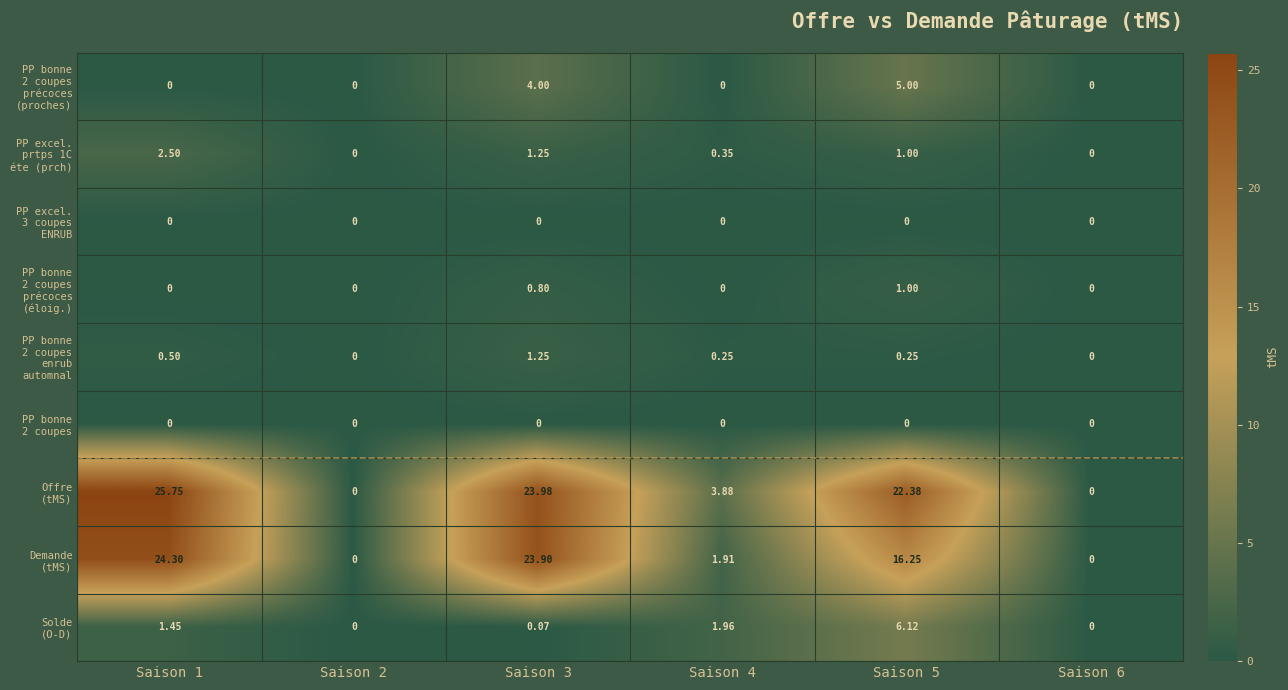

What is the maximum value shown in the chart?

25.8